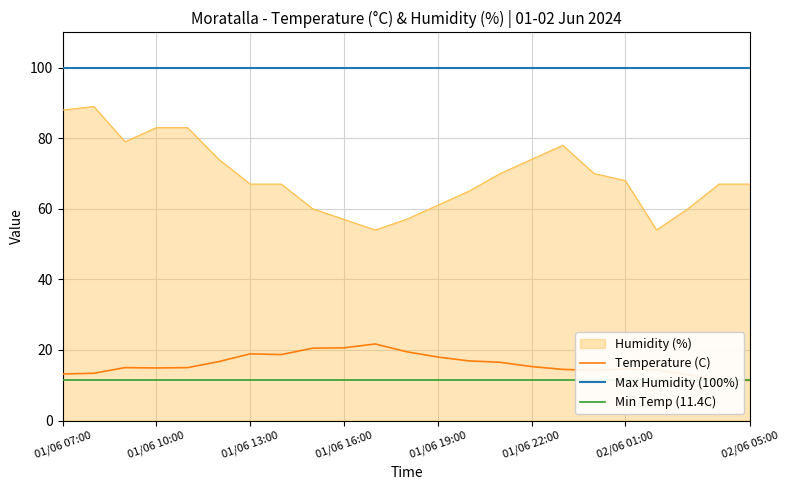

The value of Humidity (%) at 01/06 19:00 is 61. True or false?

True